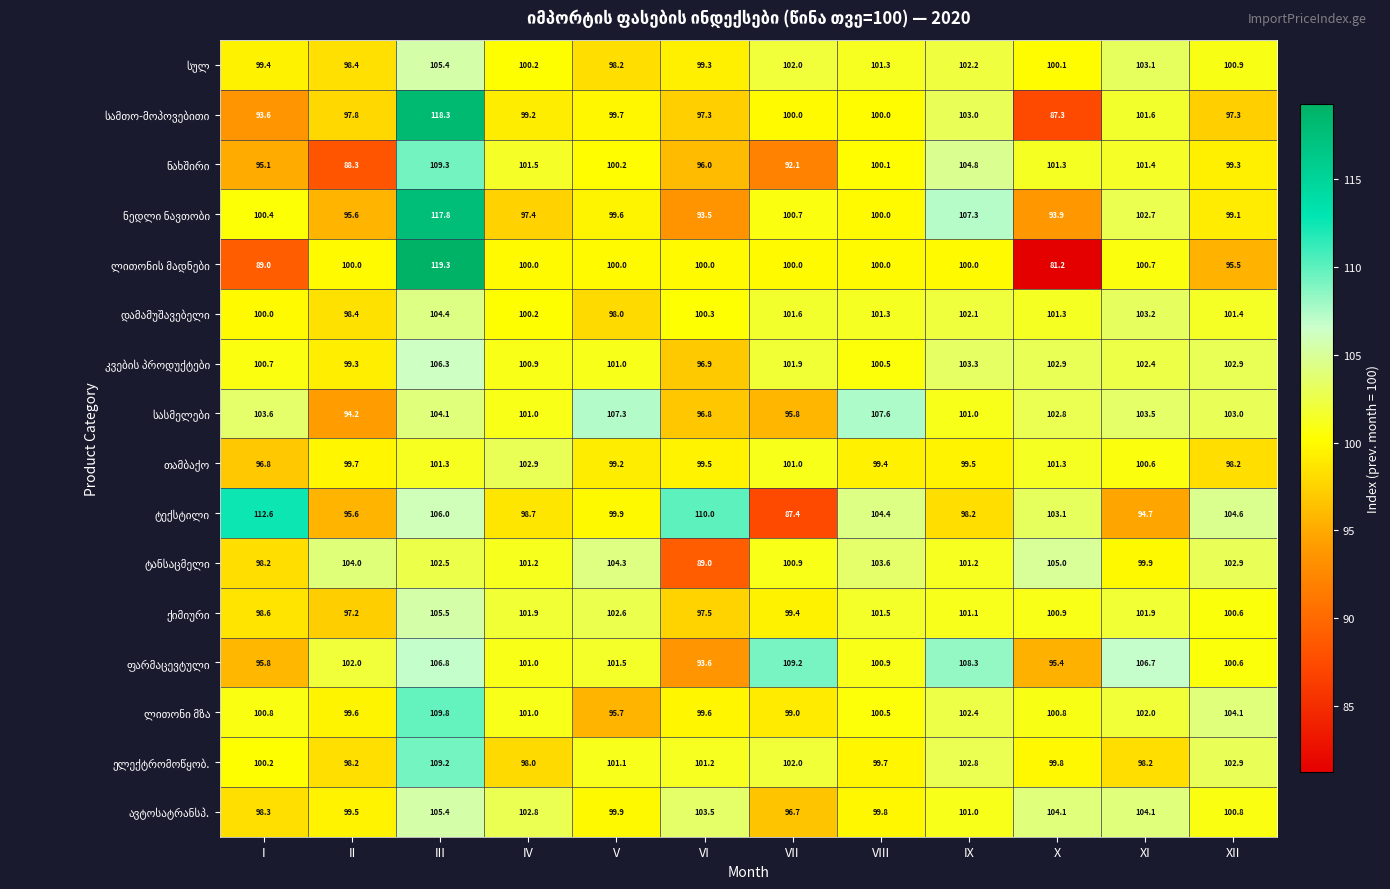

What is the smallest value displayed?

81.2